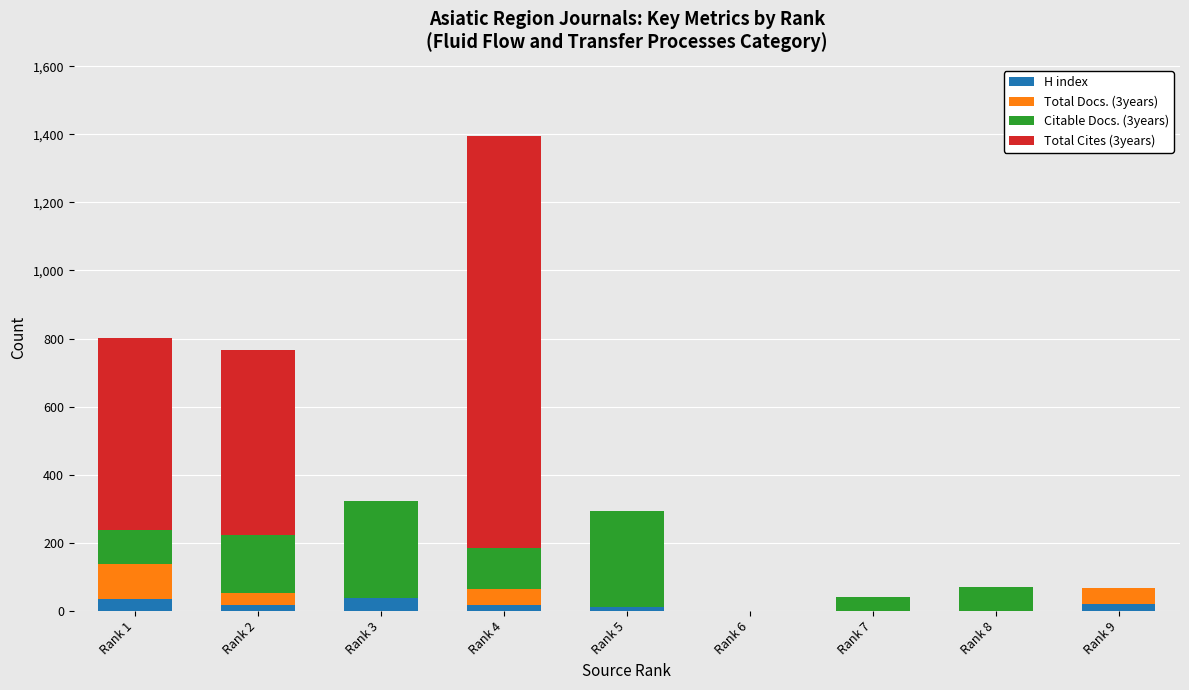

At which category is the sum across all series the highest?

Rank 4